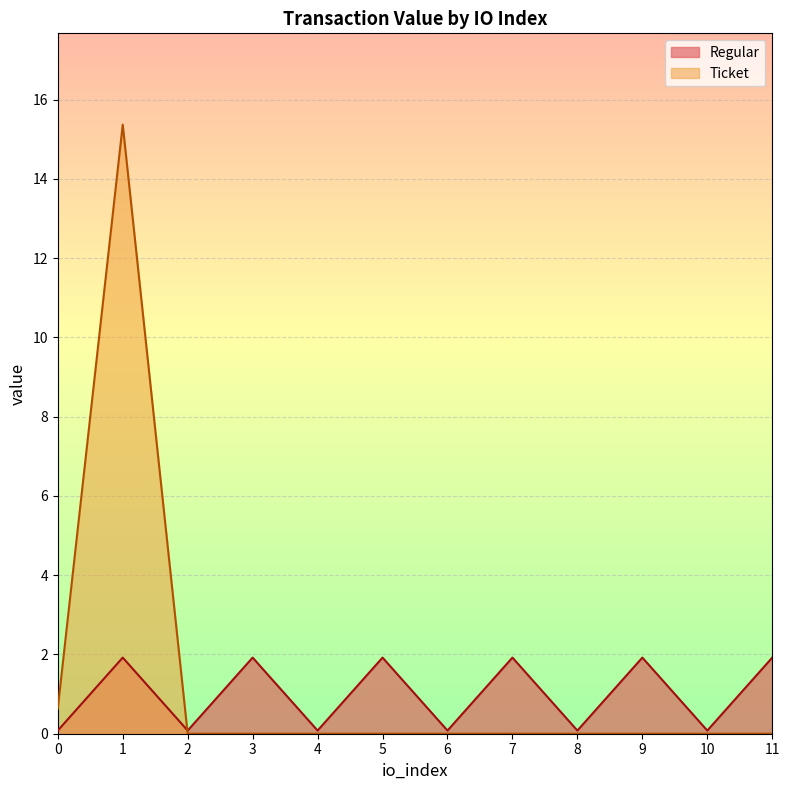

Between 8 and 11, which series saw the biggest shift?

Regular